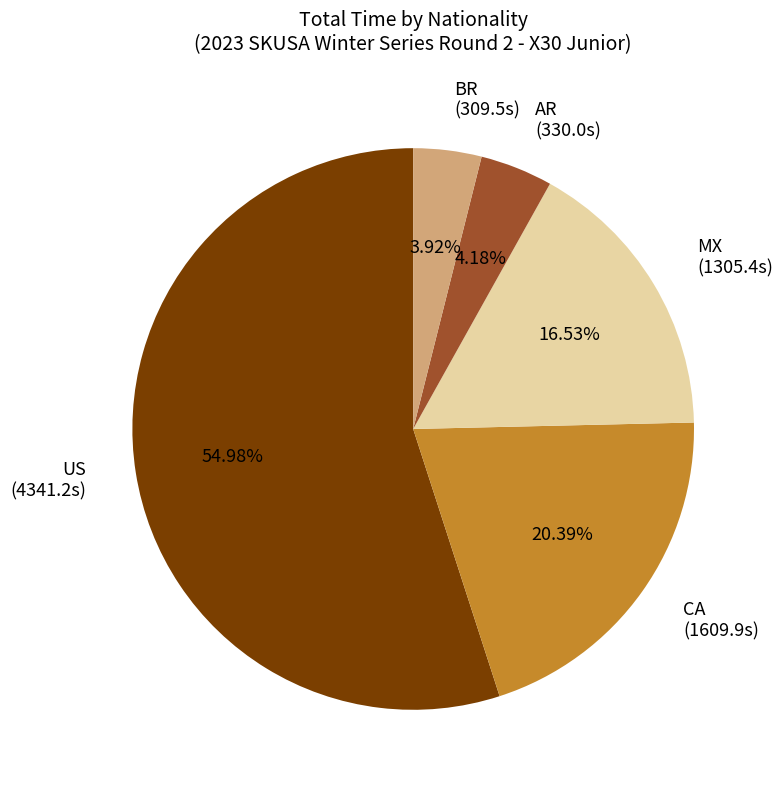

Is the sum of US and BR greater than half?

Yes